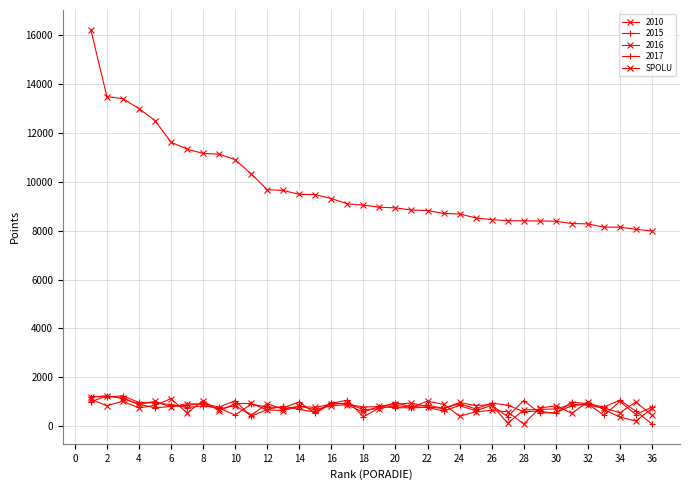

How many data points does each series have?

36